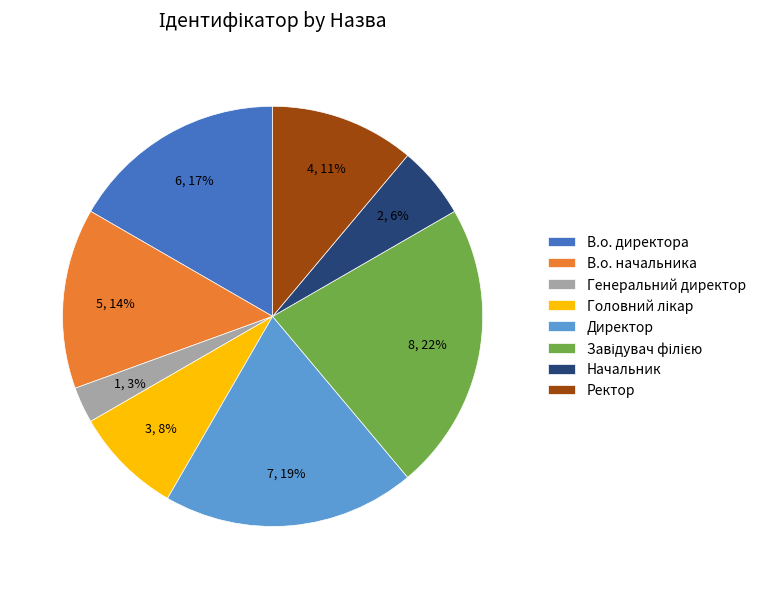

Do Директор and Начальник together represent more than half of the pie?

No